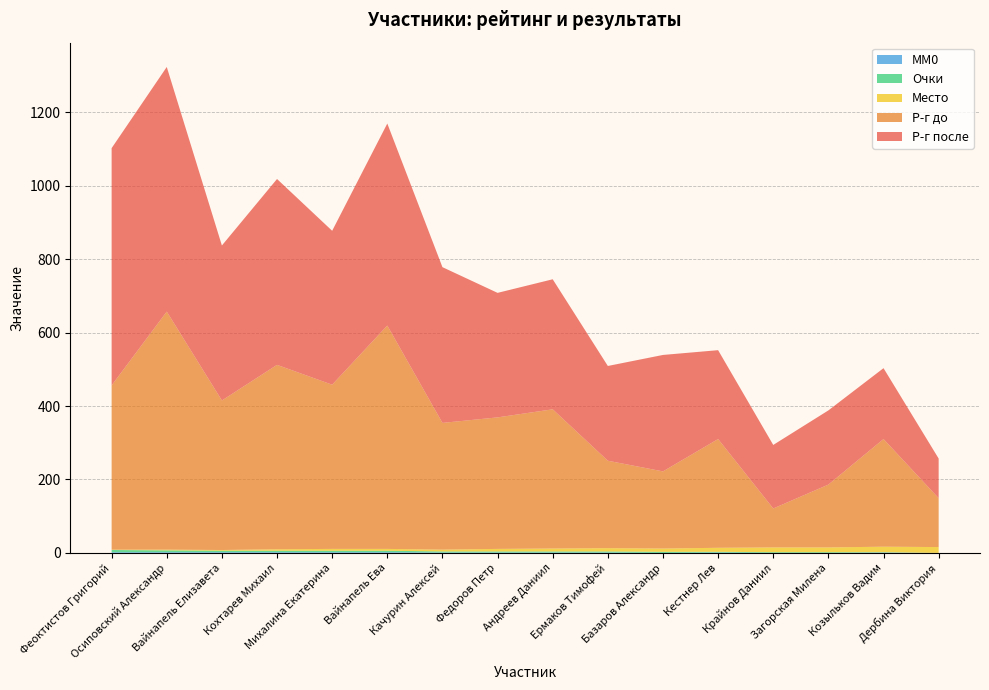

Reading left to right, list all the values displayed in this chart.

Р-г после: 646	666	422	506	419	550	424	339	354	258	317	242	173	202	193	108
Р-г до: 447	648	407	502	447	608	345	358	379	238	210	296	106	171	293	133
Место: 1	2	2	4	5	5	5	7	8	9	9	11	13	13	15	16
Очки: 6	5	4	4	4	4	3	3	3	3	3	2	2	2	1	0
MM0: 2	2	2	2	2	2	1	1	1	1	0	1	0	0	1	0